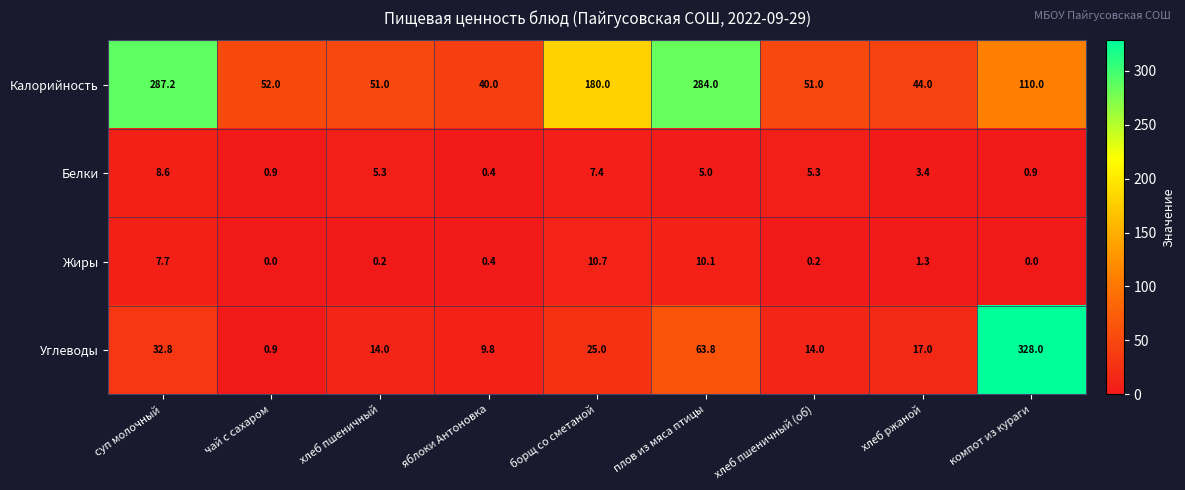

How many categories are shown in the chart?

9